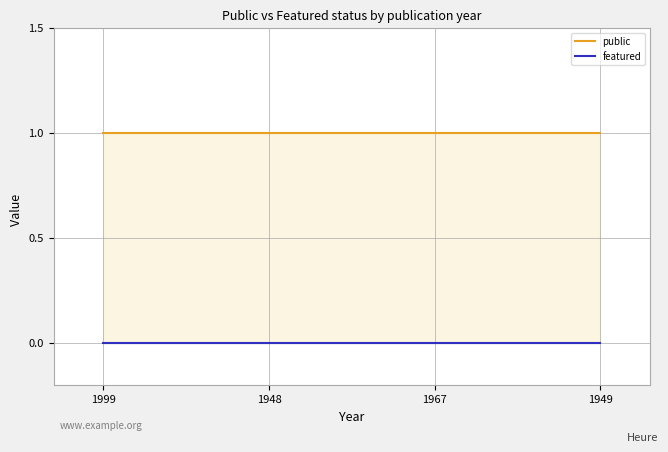

What is the greatest value displayed?

1